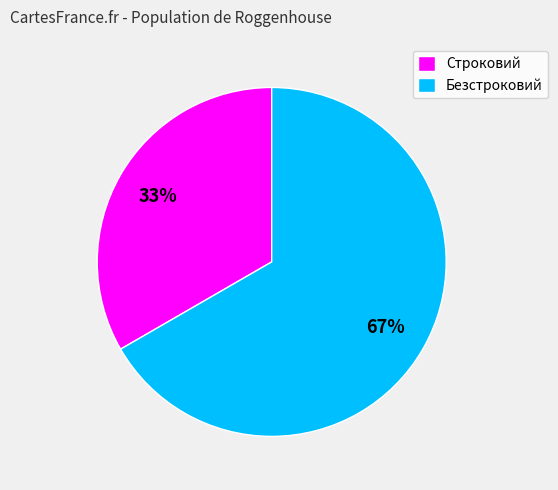

Count the number of slices in the pie.

2